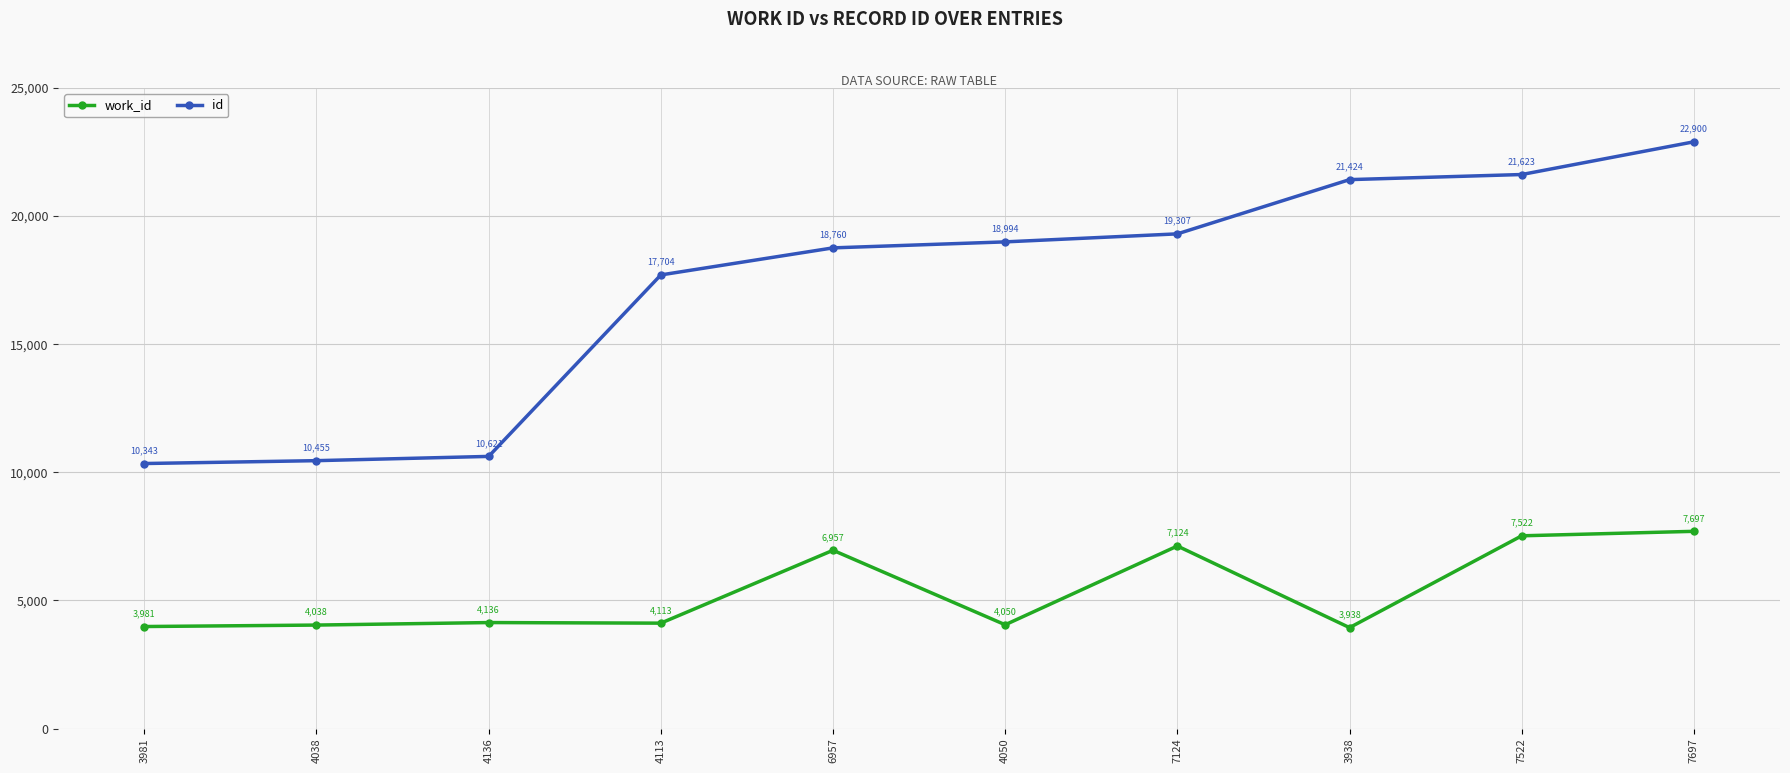

What is the difference between the maximum and second lowest values in the id series?

12445